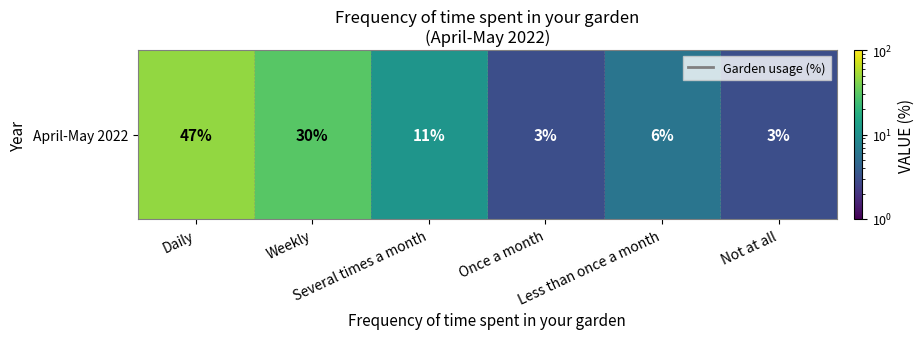

What is the sum of all values?

100